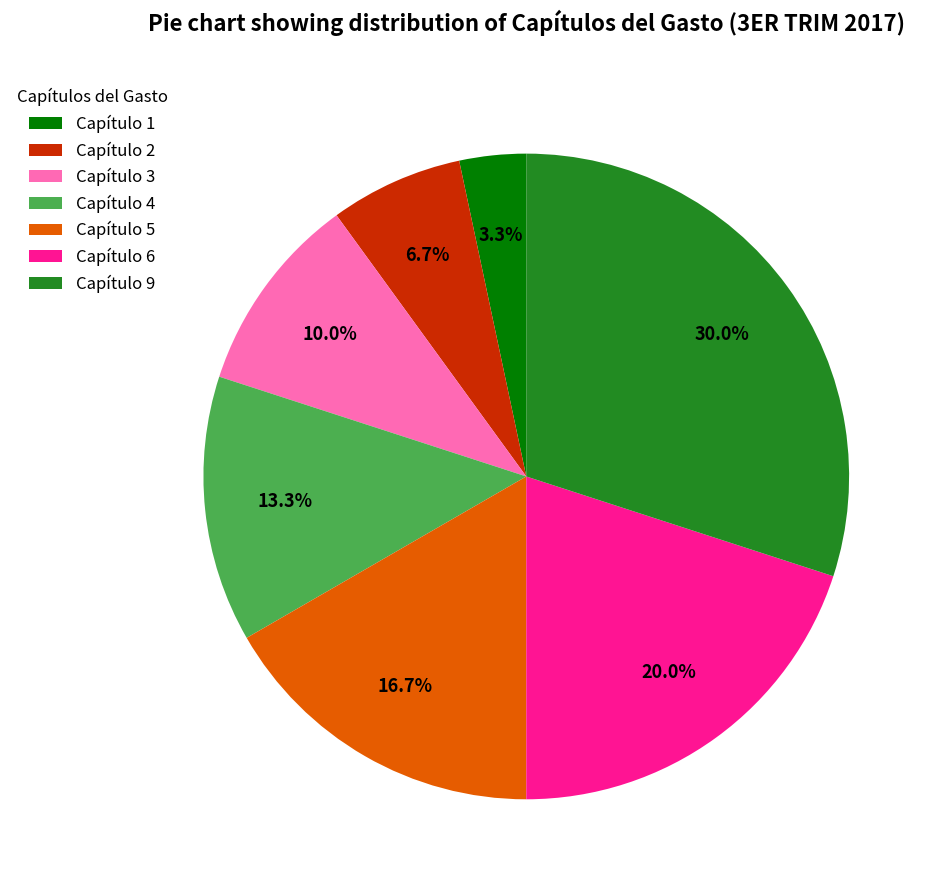

What percentage is NOT represented by Capítulo 9?

70.0%